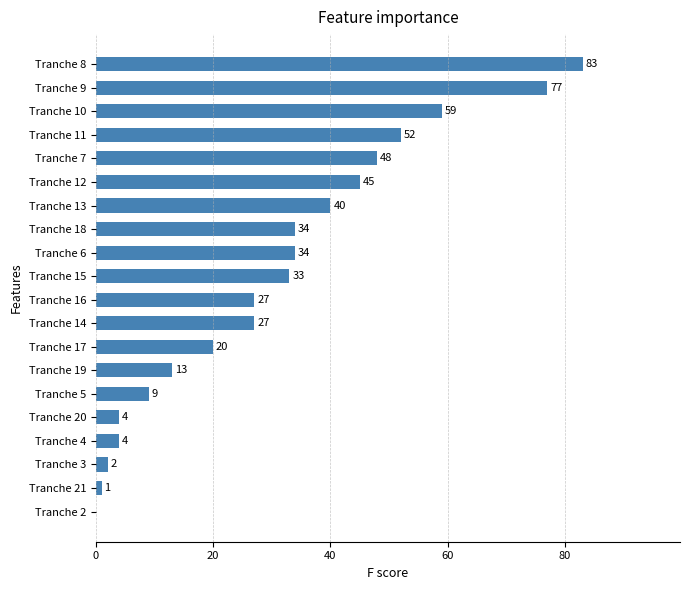

Reading top to bottom, transcribe all the data shown in this chart.

Tranche 8=83	Tranche 9=77	Tranche 10=59	Tranche 11=52	Tranche 7=48	Tranche 12=45	Tranche 13=40	Tranche 18=34	Tranche 6=34	Tranche 15=33	Tranche 16=27	Tranche 14=27	Tranche 17=20	Tranche 19=13	Tranche 5=9	Tranche 20=4	Tranche 4=4	Tranche 3=2	Tranche 21=1	Tranche 2=0